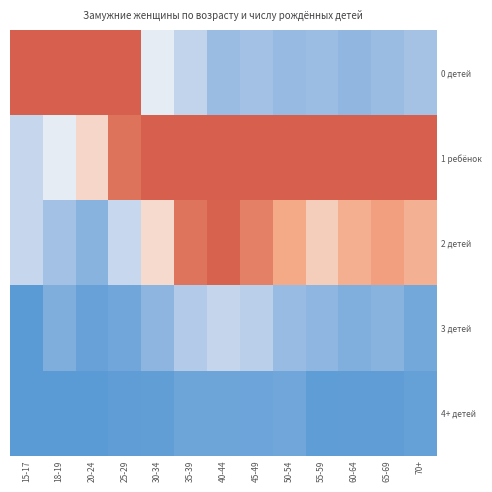

At which category is the sum across all series the highest?

35-39